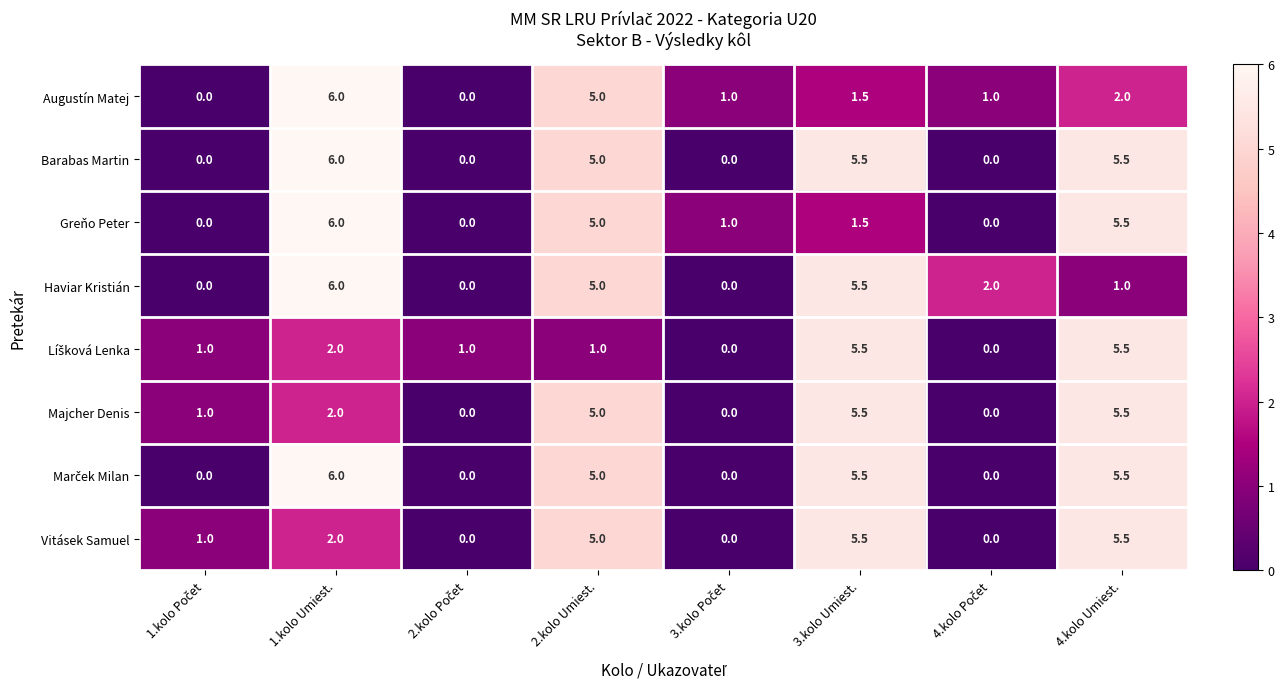

Is the value of Barabas Martin at 4.kolo Umiest. greater than the value of Augustín Matej at 2.kolo Umiest.?

Yes